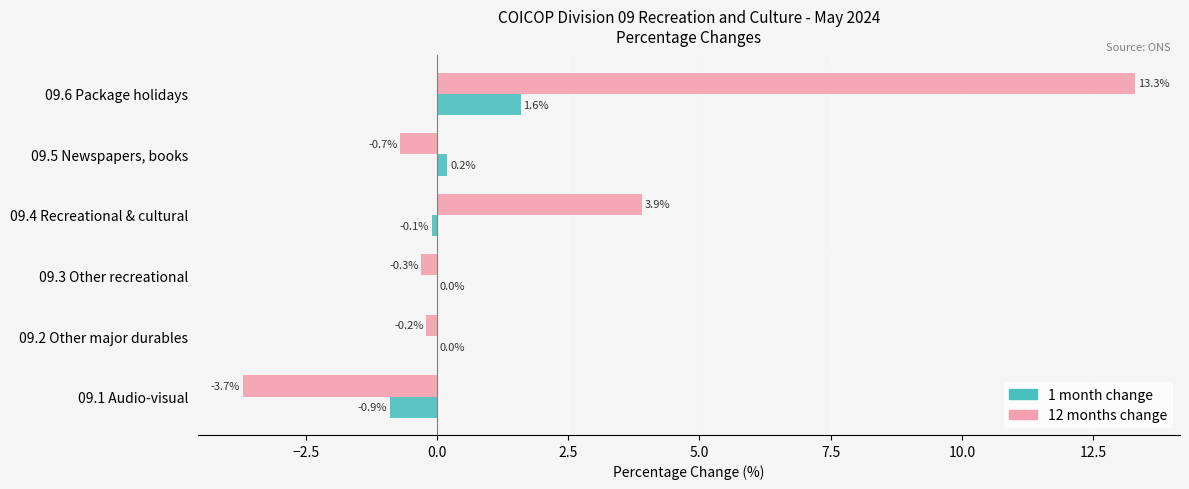

Which series changed the most between 09.5 Newspapers, books and 09.6 Package holidays?

12 months change